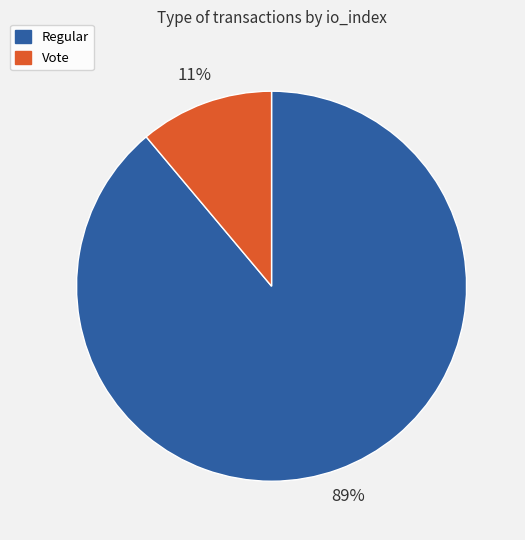

What percentage is the Regular slice, to the nearest percent?

89%